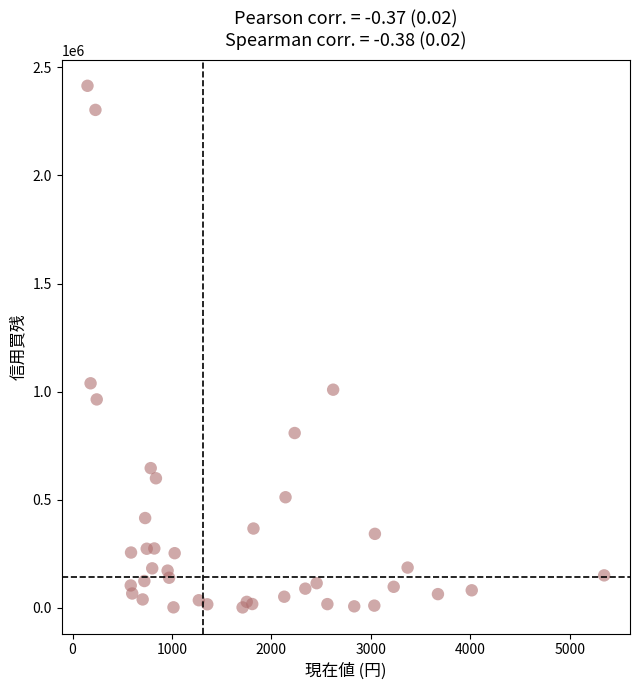

What Y value in the scatter plot is closest to 1208400?

1038800